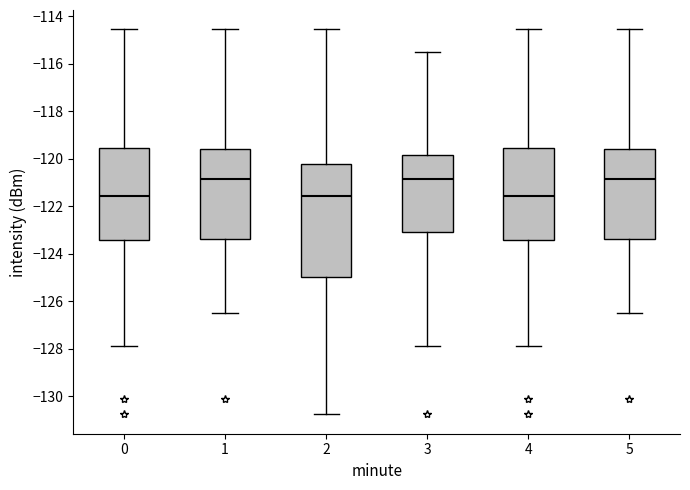

Reading left to right, transcribe this box plot: for each box, give where its median line is, the range the box spans, and where its two whiskers end, as read against the y-axis. The values are not printed on the chart, so give them approximately, as read against the axis.

0: median -121.6, box -123.4 to -119.6, whiskers -127.8 to -114.6
1: median -120.8, box -123.4 to -119.6, whiskers -126.4 to -114.6
2: median -121.6, box -125.0 to -120.2, whiskers -130.8 to -114.6
3: median -120.8, box -123.0 to -119.8, whiskers -127.8 to -115.6
4: median -121.6, box -123.4 to -119.6, whiskers -127.8 to -114.6
5: median -120.8, box -123.4 to -119.6, whiskers -126.4 to -114.6